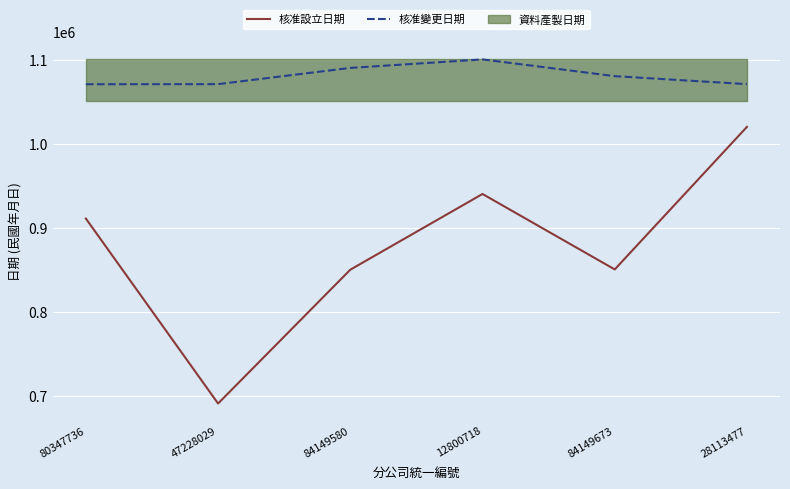

Which category has the highest value in the 核准變更日期 series?

12800718